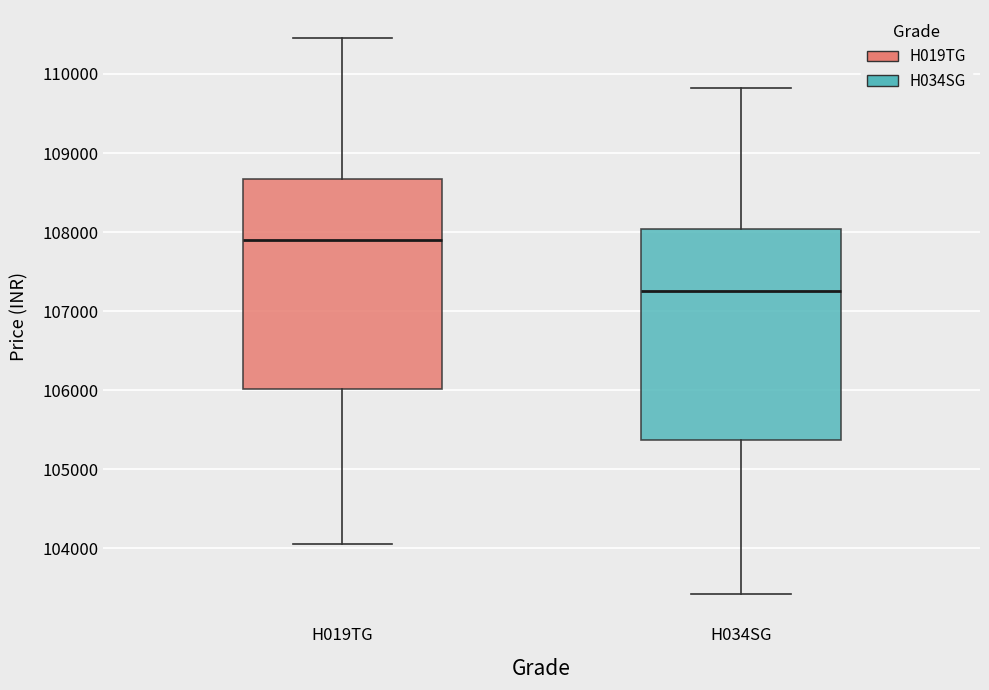

Reading left to right, read every box against the y-axis: the position of its median line, the range the box covers, and the ends of its whiskers. The values are not printed on the chart, so give them approximately, as read against the axis.

H019TG: median 107900, box 106000 to 108700, whiskers 104100 to 110500
H034SG: median 107300, box 105400 to 108000, whiskers 103400 to 109800